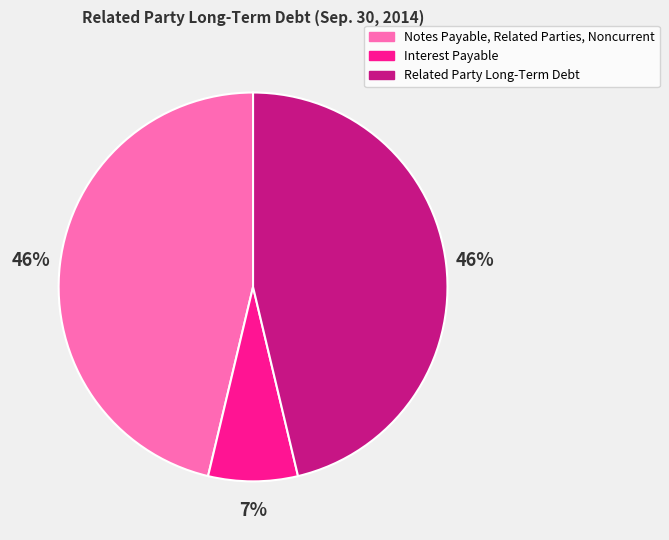

To the nearest percent, what portion does Interest Payable represent?

7%